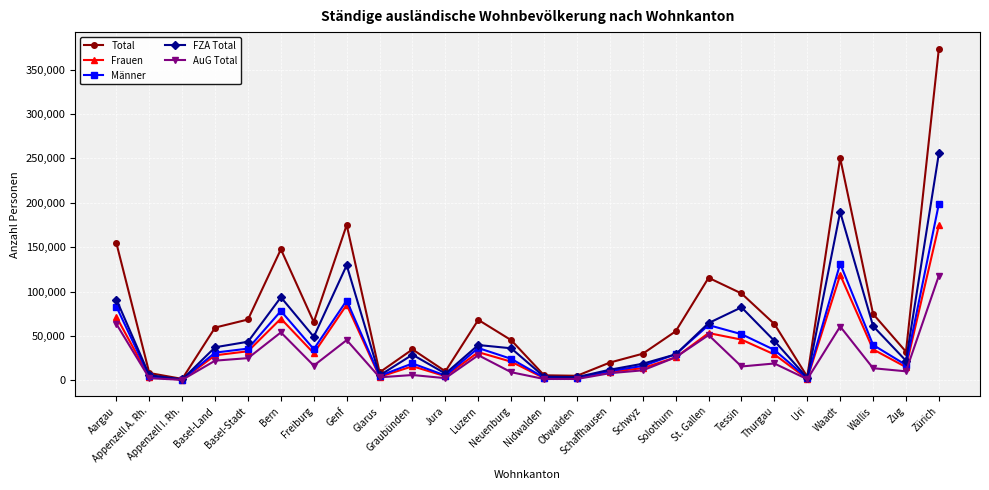

Where is Frauen nearest to the value 87728?

Genf